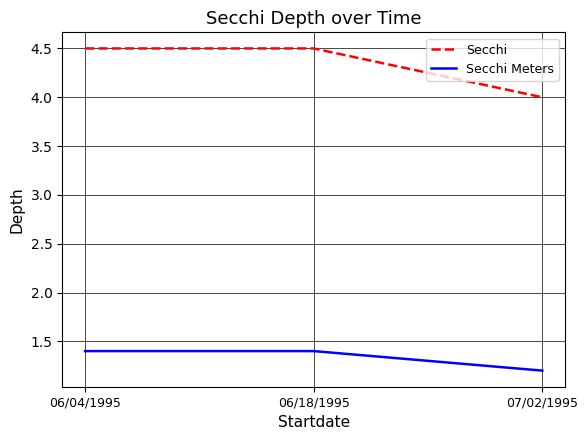

Which series has the largest total across all categories?

Secchi